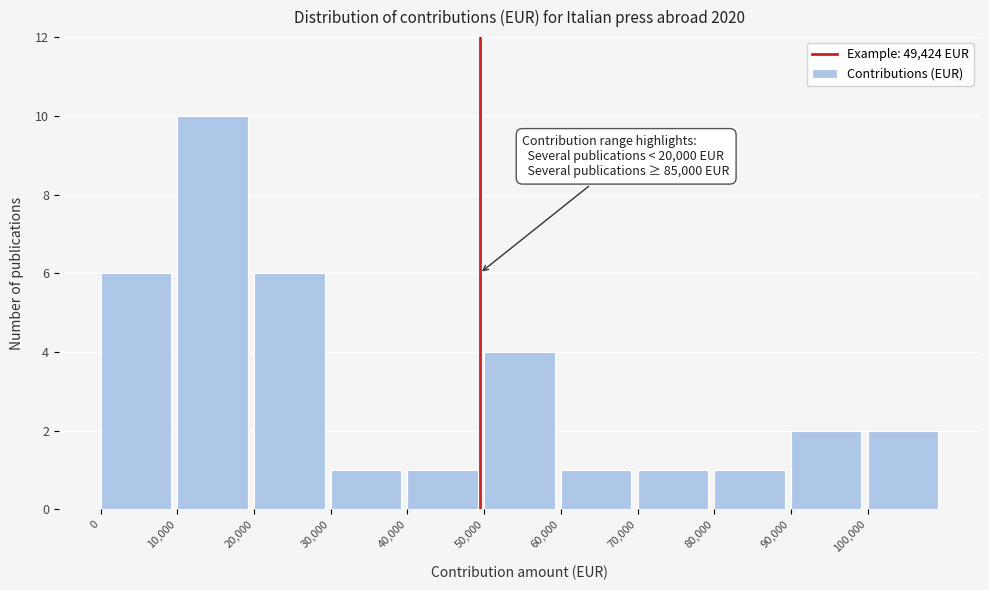

Over which range of the x-axis is the bar tallest?

10000 to 20000